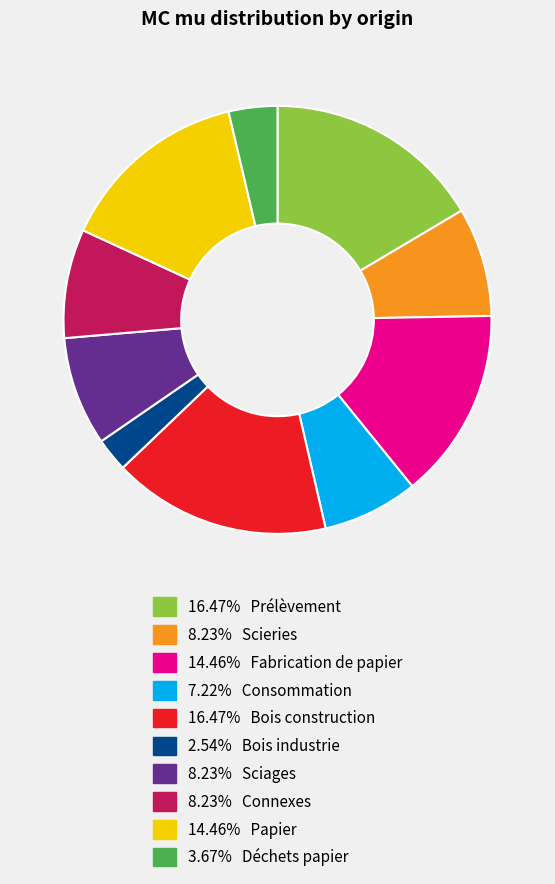

How many slices are in this pie chart?

10